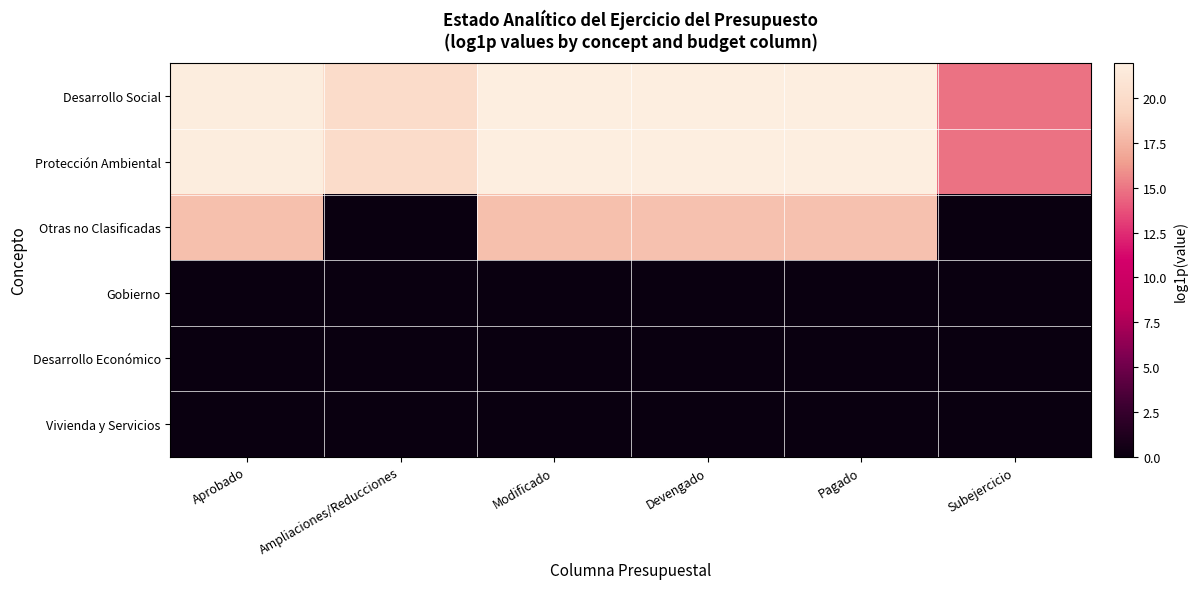

Reading right to left, what are all the values shown in this chart?

Desarrollo Social: Subejercicio=14.9	Pagado=21.9	Devengado=21.9	Modificado=21.9	Ampliaciones/Reducciones=20.1	Aprobado=21.8
Protección Ambiental: Subejercicio=14.9	Pagado=21.9	Devengado=21.9	Modificado=21.9	Ampliaciones/Reducciones=20.1	Aprobado=21.8
Otras no Clasificadas: Subejercicio=0.0	Pagado=18.2	Devengado=18.2	Modificado=18.1	Ampliaciones/Reducciones=0.0	Aprobado=18.1
Gobierno: Subejercicio=0.0	Pagado=0.0	Devengado=0.0	Modificado=0.0	Ampliaciones/Reducciones=0.0	Aprobado=0.0
Desarrollo Económico: Subejercicio=0.0	Pagado=0.0	Devengado=0.0	Modificado=0.0	Ampliaciones/Reducciones=0.0	Aprobado=0.0
Vivienda y Servicios: Subejercicio=0.0	Pagado=0.0	Devengado=0.0	Modificado=0.0	Ampliaciones/Reducciones=0.0	Aprobado=0.0